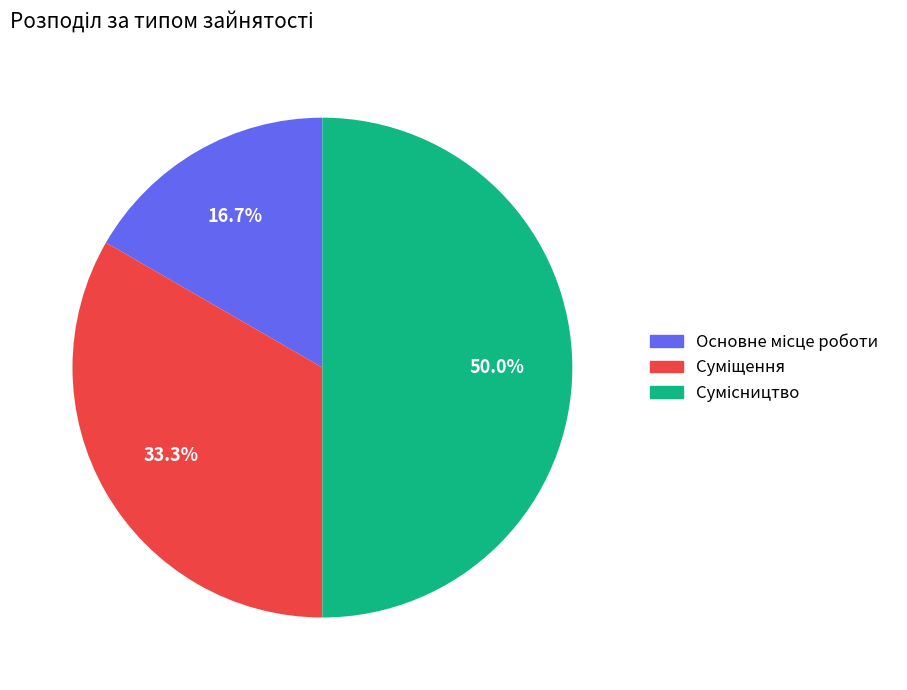

Does Основне місце роботи represent more than half of the total?

No